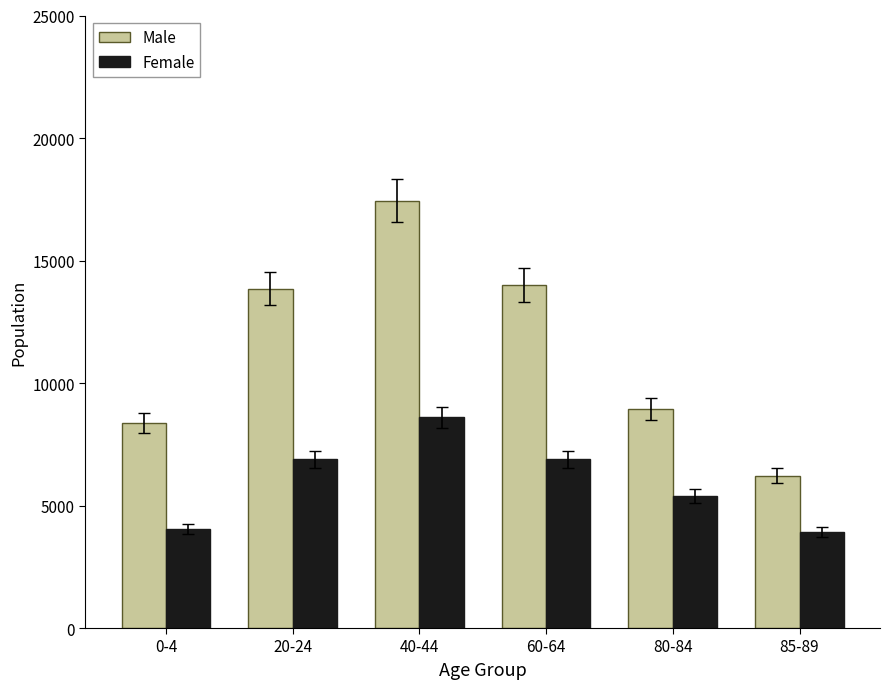

What are all the series names shown in the legend?

Male, Female